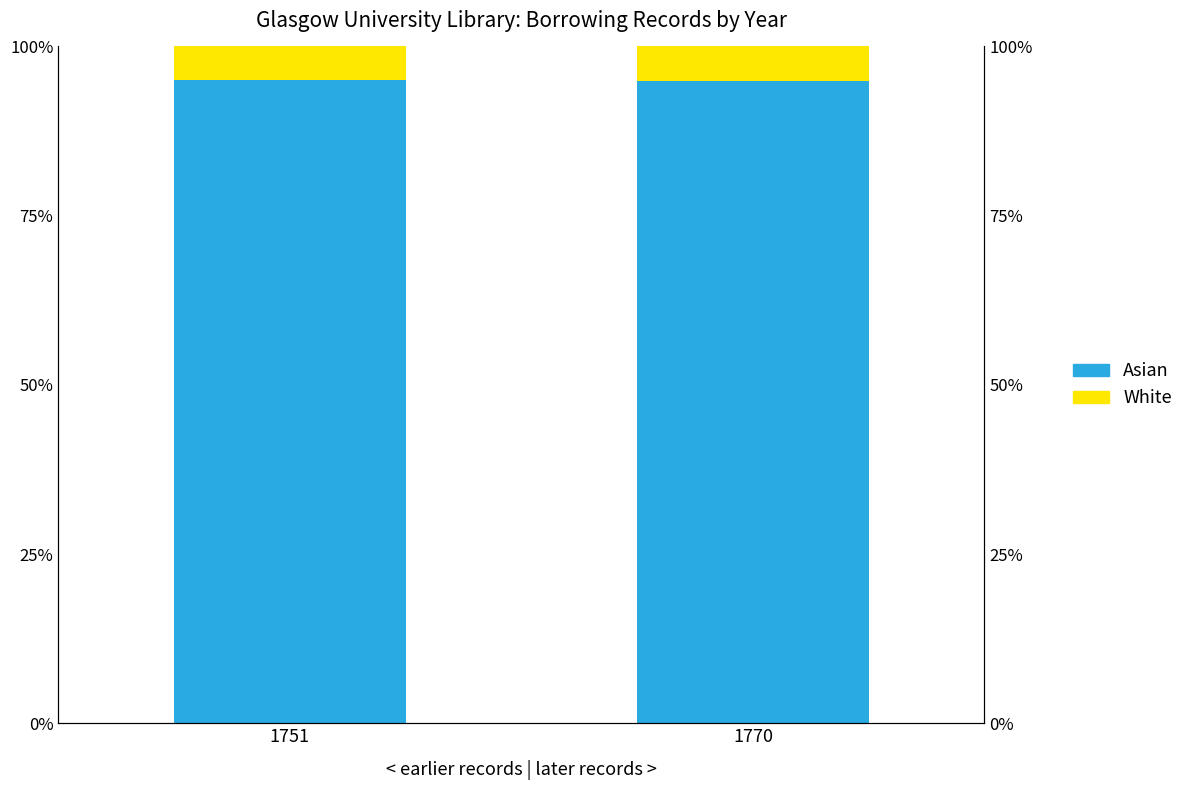

Is it true that White equals 5.0 at 1770?

True